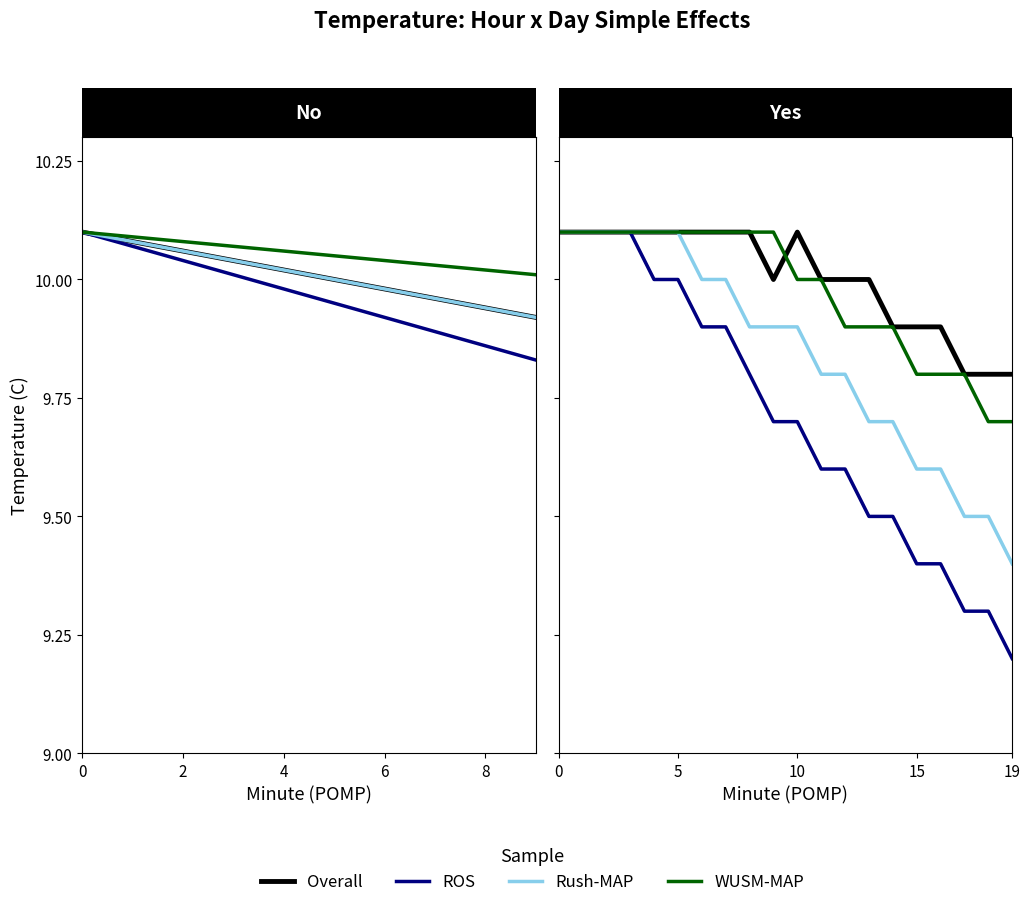

What are all the series names shown in the legend?

Overall, ROS, Rush-MAP, WUSM-MAP